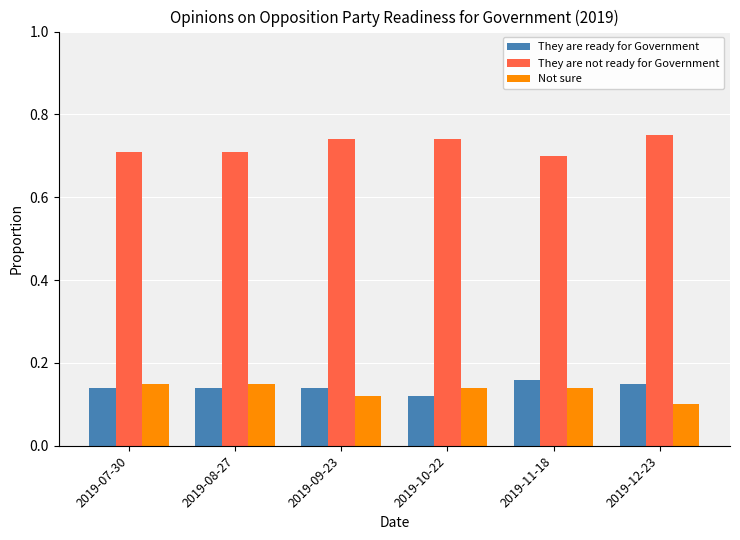

What is the difference between the highest and lowest values at 2019-10-22?

0.6